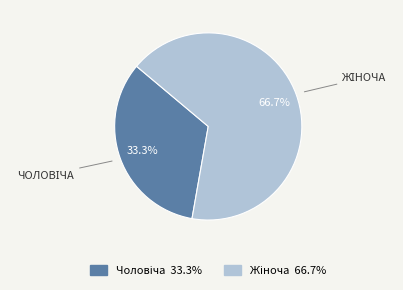

Does any single category account for the majority?

Yes